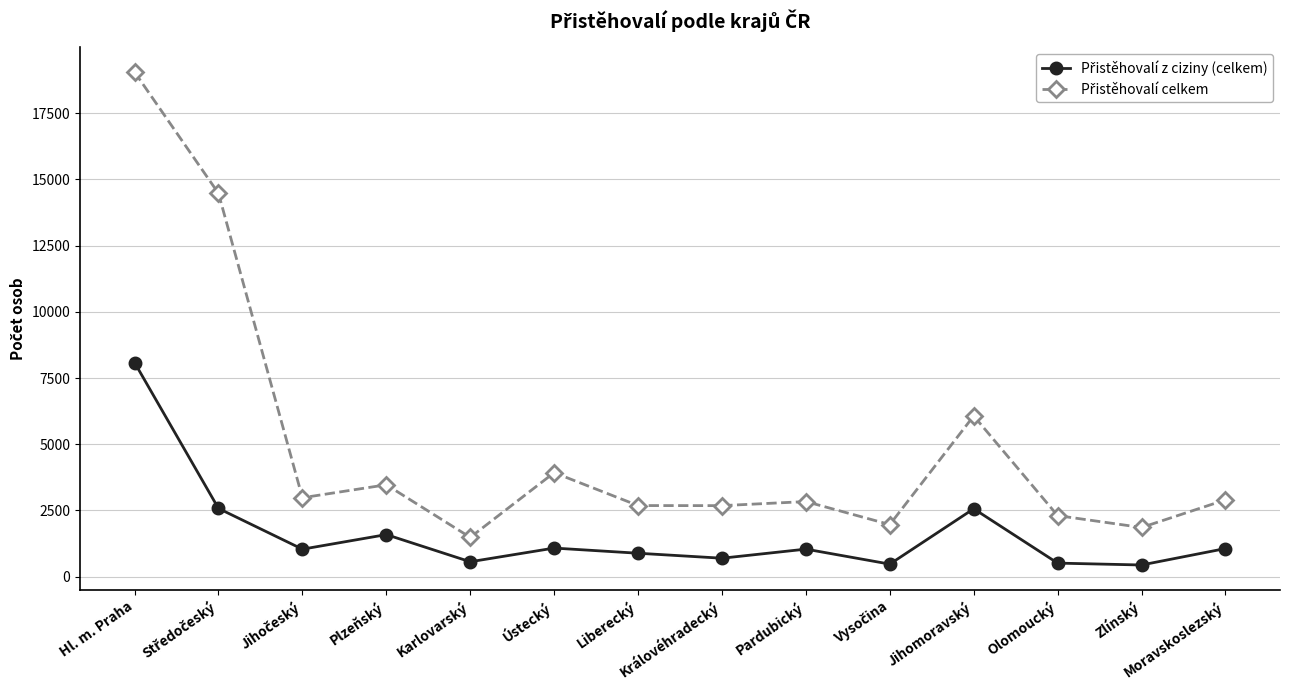

Which category has the highest value across all series?

Hl. m. Praha